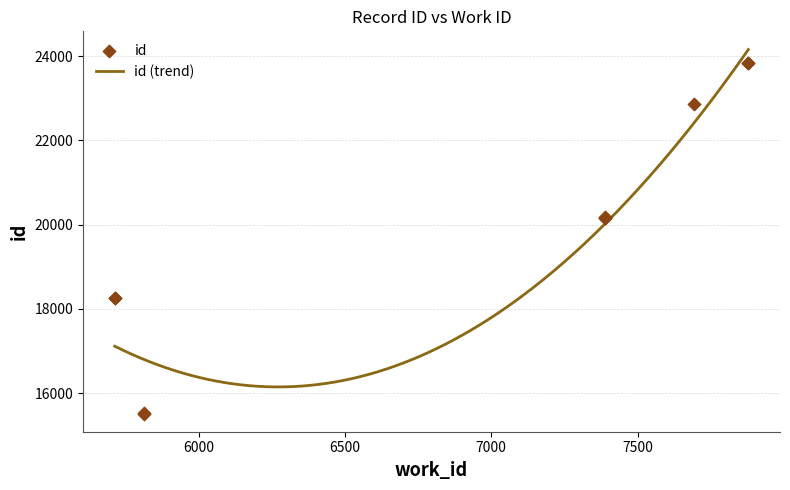

Approximately how many times larger is the value at 5712 compared to 7389?

0.9